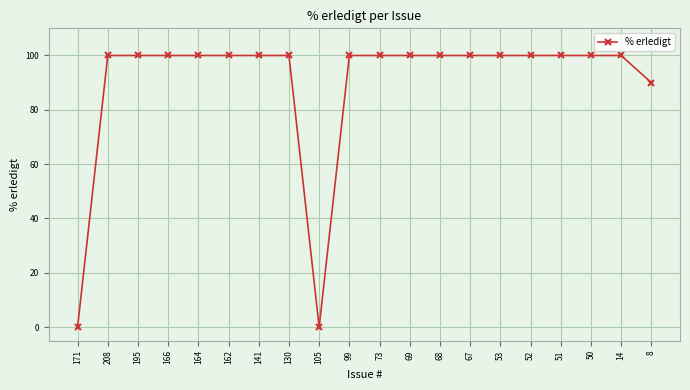

The value at 162 is 100. True or false?

True